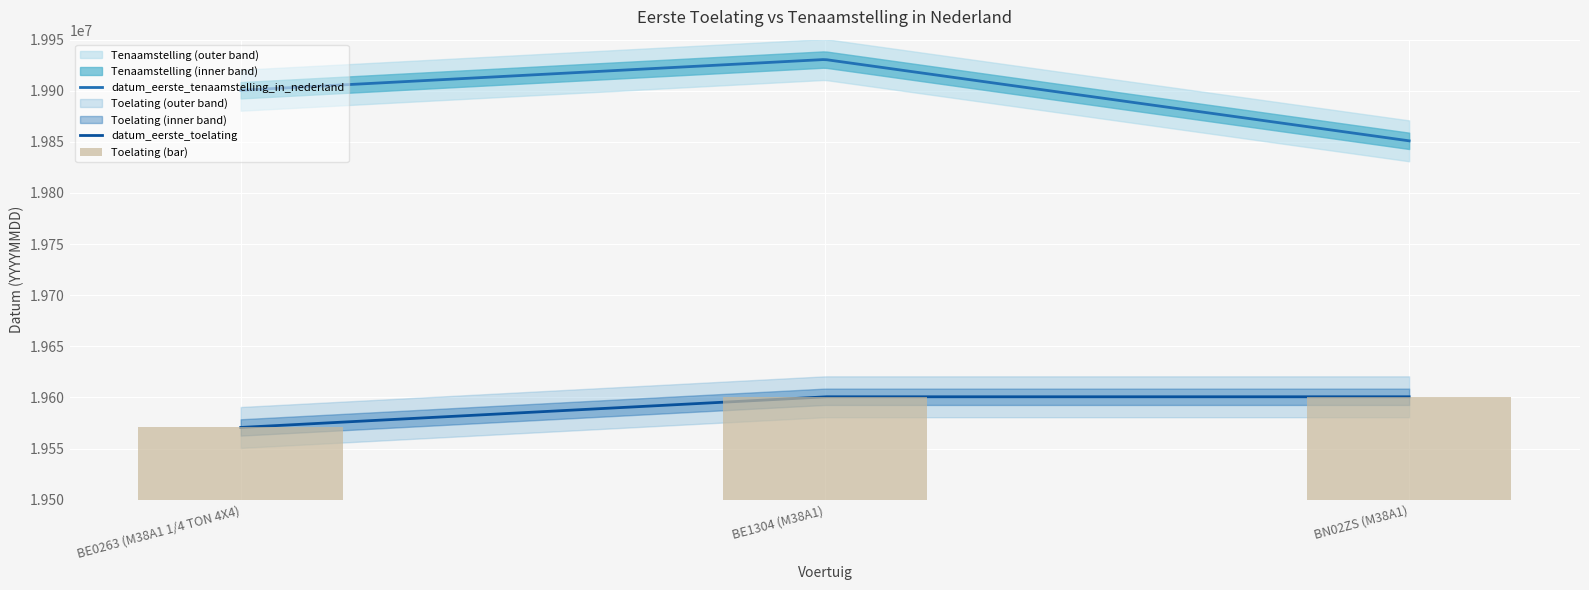

What position from the right is BN02ZS (M38A1)?

1